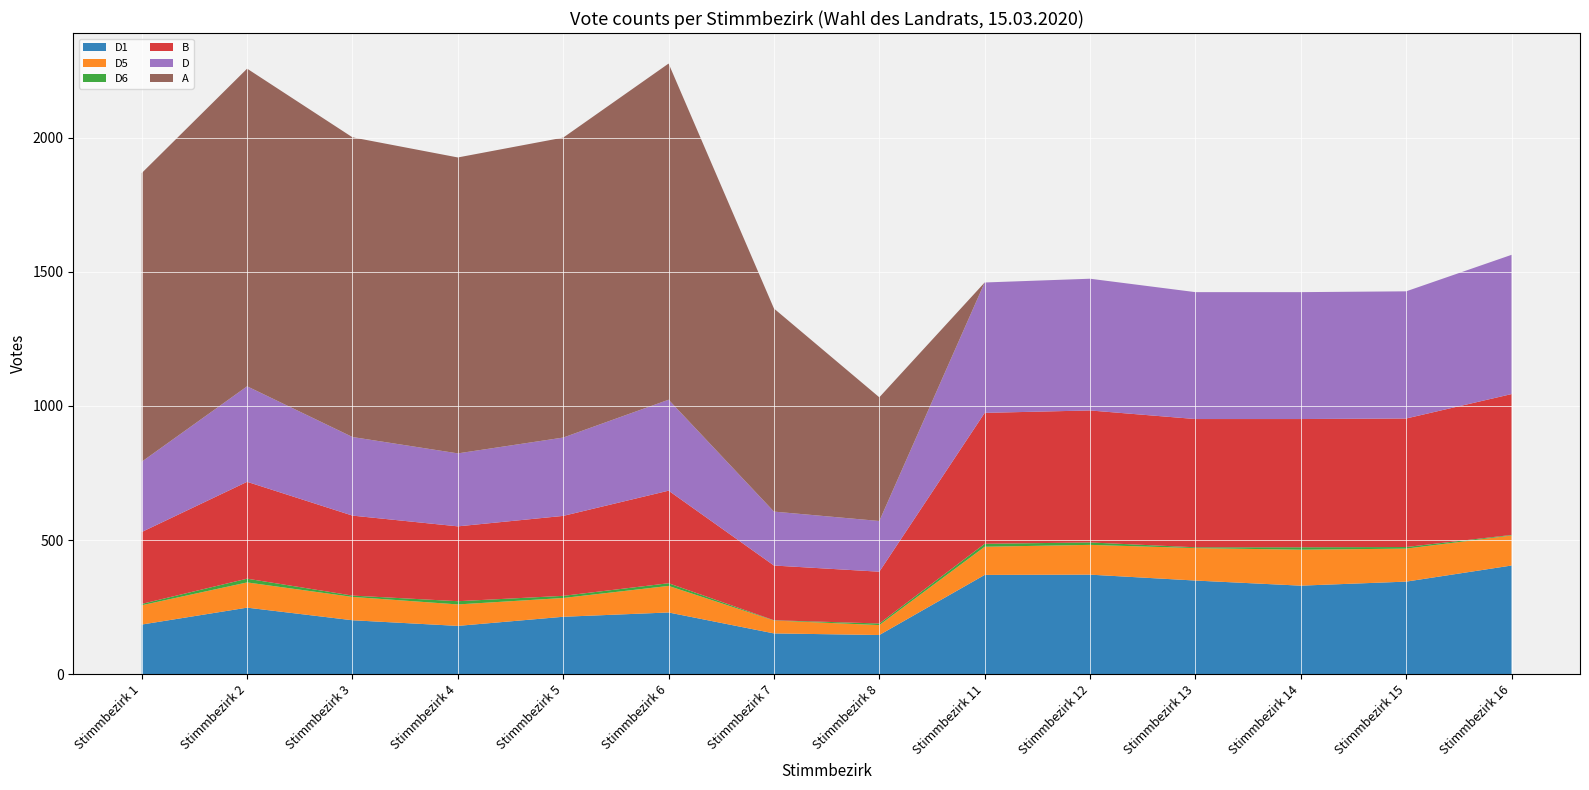

Reading left to right, transcribe all the data shown in this chart.

D1: 185	248	201	180	214	230	152	146	370	371	349	330	345	405
D5: 72	94	87	80	70	99	48	37	105	111	121	134	123	112
D6: 5	14	5	12	8	10	1	6	11	9	3	9	6	2
B: 268	361	298	279	298	345	204	193	488	492	478	478	479	525
D: 262	356	293	272	292	339	201	189	486	491	473	473	474	519
A: 1076	1184	1117	1103	1118	1253	757	461	0	0	0	0	0	0